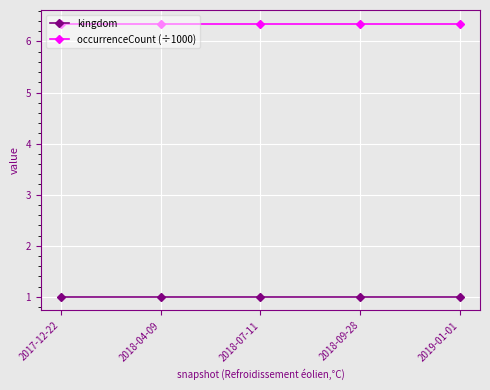

Does the chart have visible grid lines?

Yes